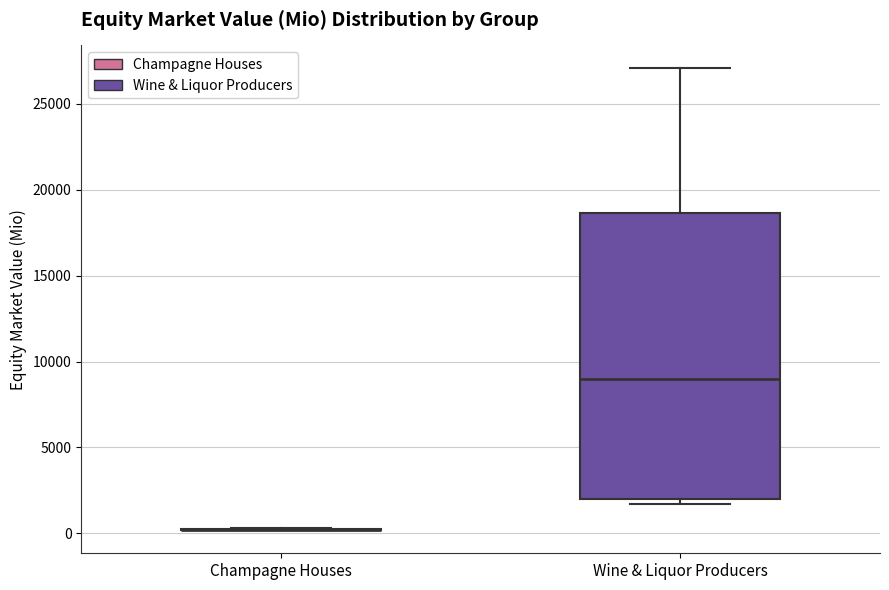

Reading left to right, transcribe this box plot: for each box, give where its median line is, the range the box spans, and where its two whiskers end, as read against the y-axis. The values are not printed on the chart, so give them approximately, as read against the axis.

Champagne Houses: box collapsed to a line at 0, whiskers 0 to 500
Wine & Liquor Producers: median 9000, box 2000 to 18500, whiskers 1500 to 27000